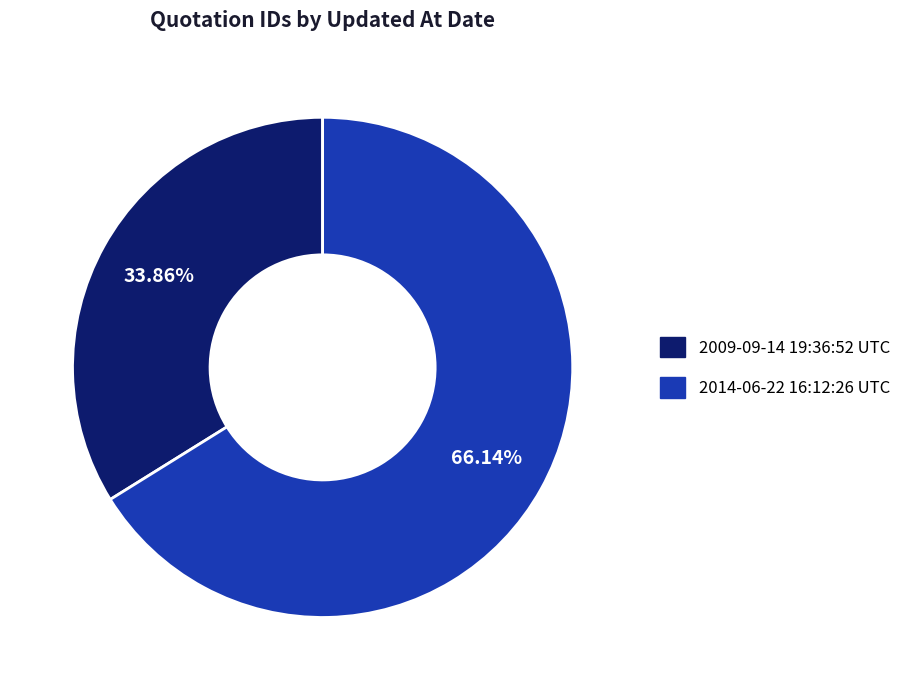

Rank the categories by value from highest to lowest.

2014-06-22 16:12:26 UTC, 2009-09-14 19:36:52 UTC